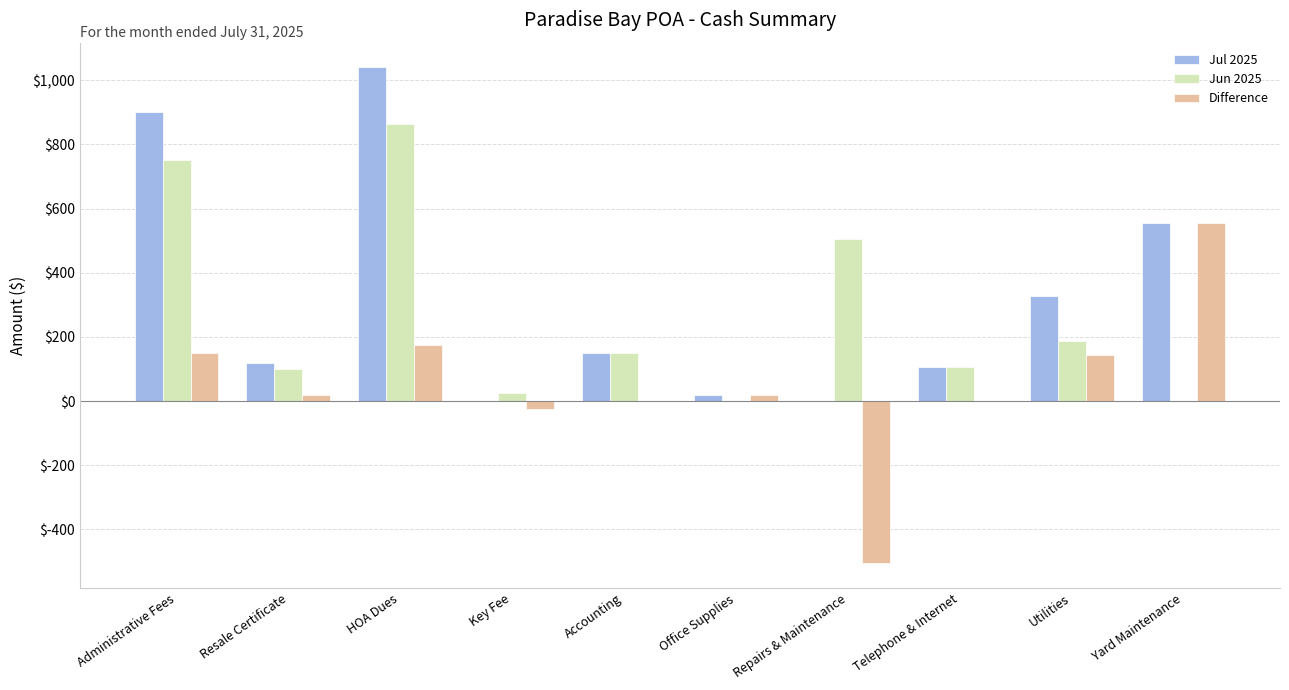

How many groups of bars are there?

10